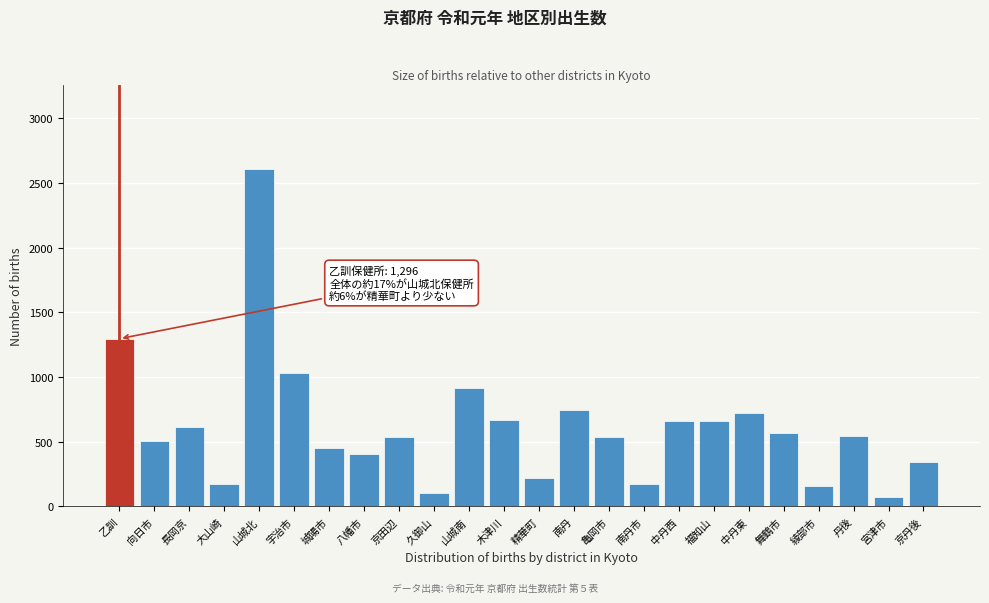

What is the value of the 2nd bar from the left?

508